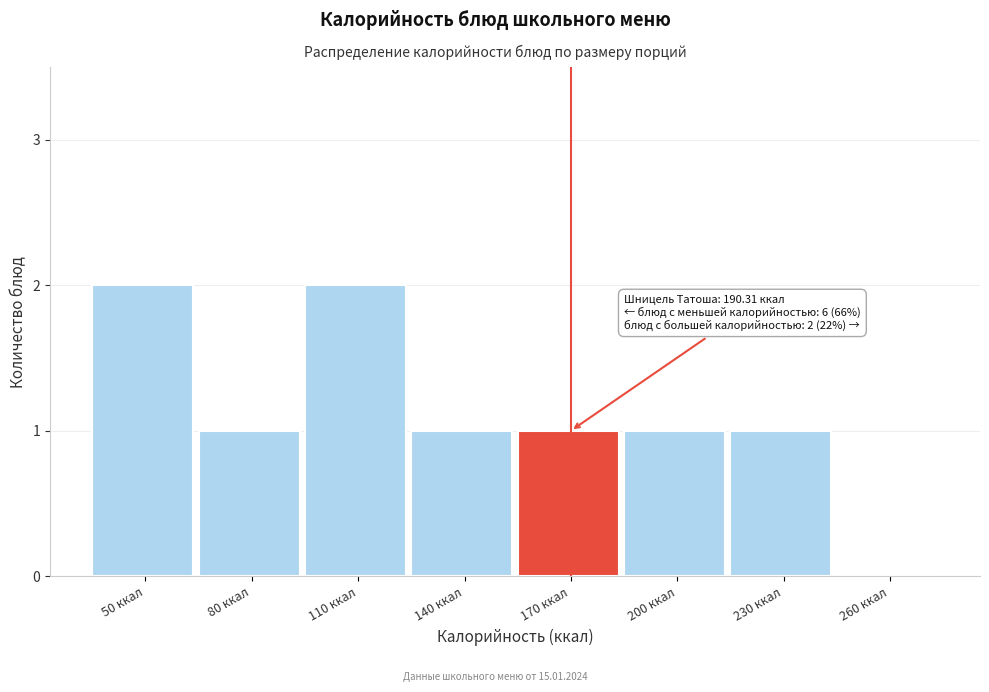

Reading left to right, list all the values displayed in this chart.

50 ккал=2	80 ккал=1	110 ккал=2	140 ккал=1	170 ккал=1	200 ккал=1	230 ккал=1	260 ккал=0